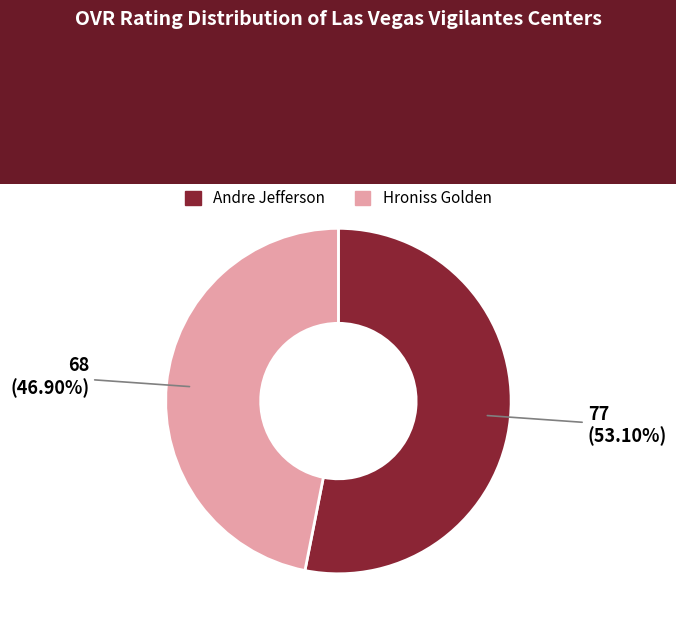

Does any single category account for the majority?

Yes